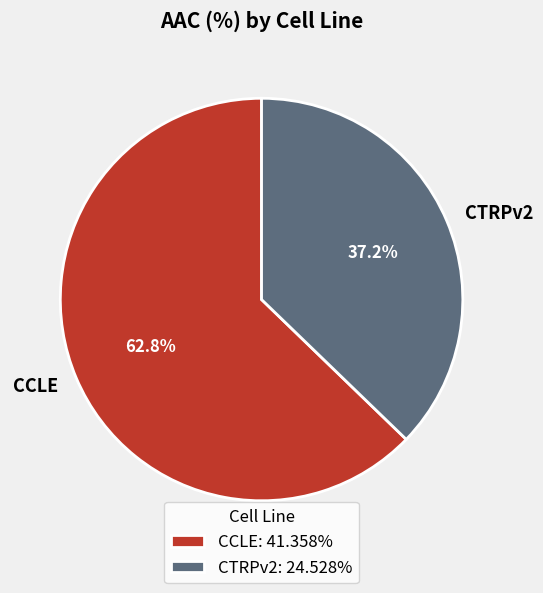

True or false: CTRPv2 accounts for 24% of the total.

False